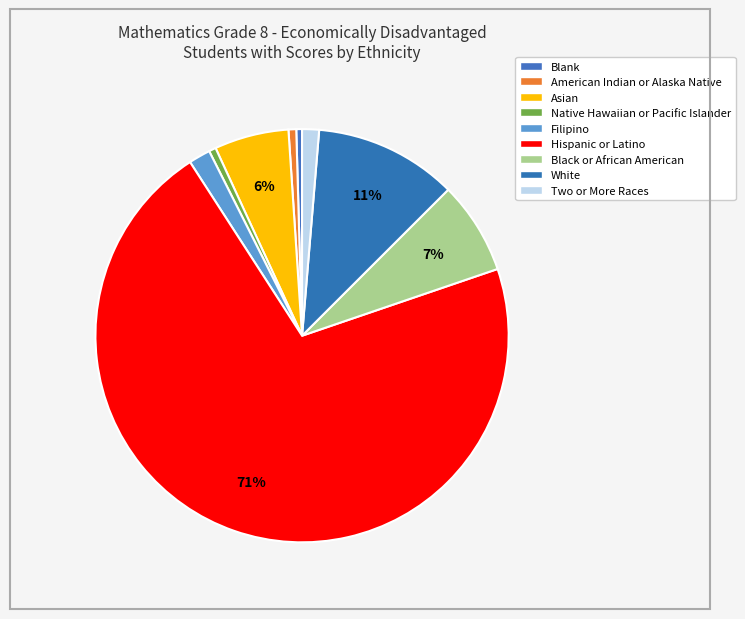

Combined, what portion of the pie is Two or More Races and Filipino?

3.0%